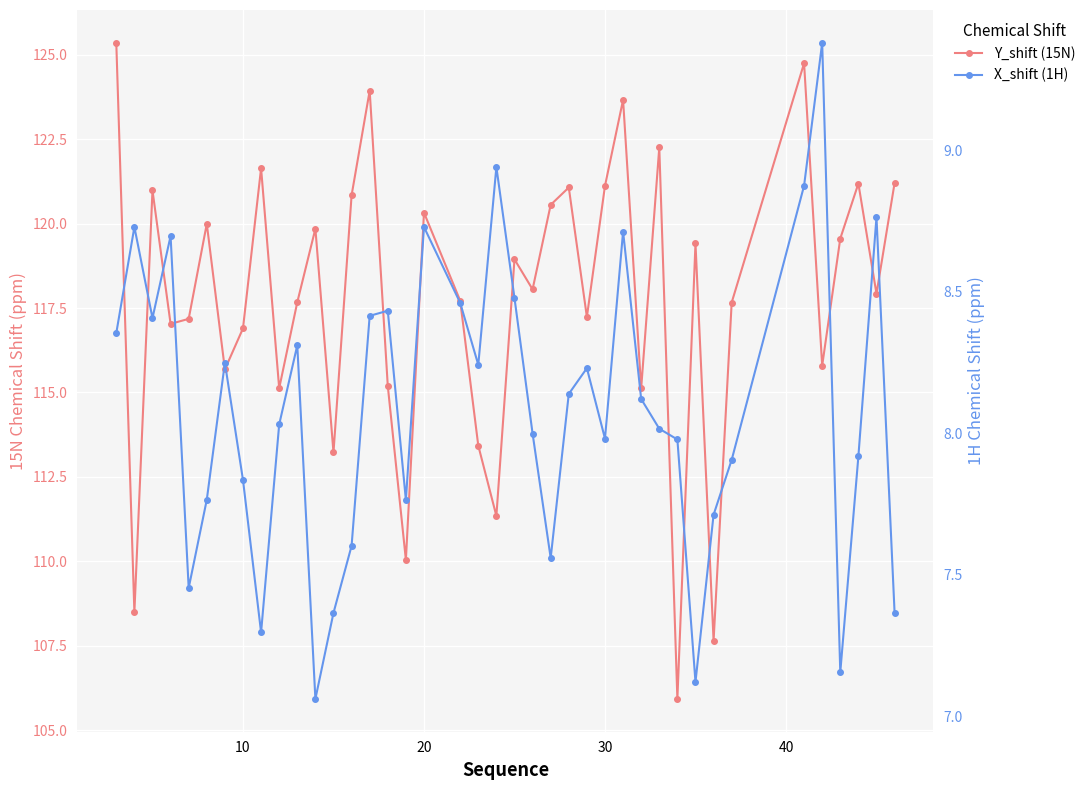

True or false: X_shift (1H) and Y_shift (15N) intersect in this chart.

False